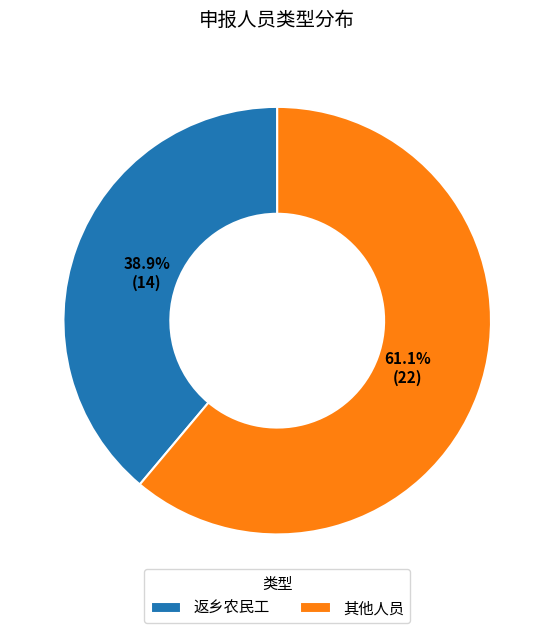

Count the number of slices in the pie.

2